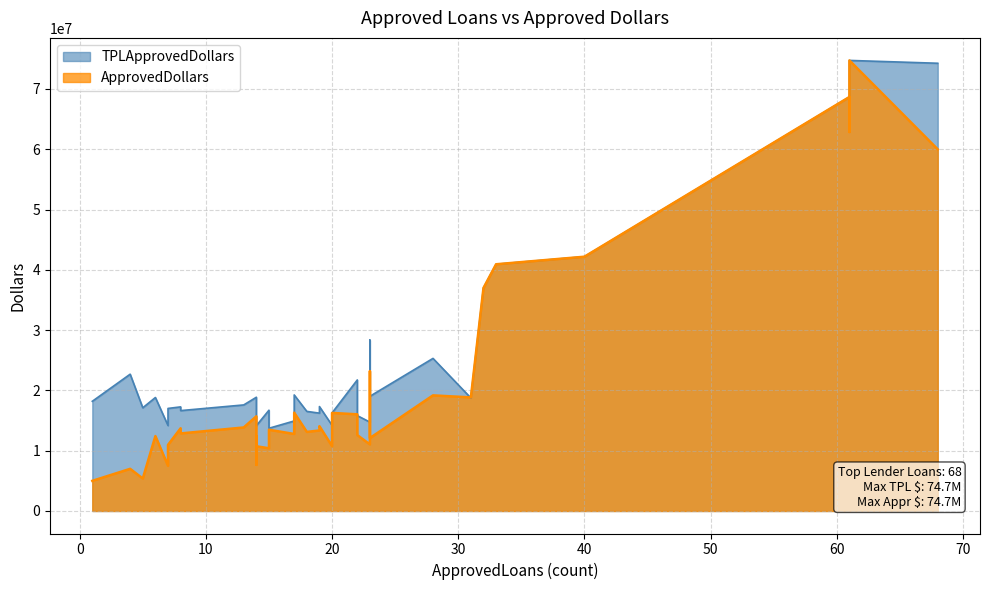

What are all the series names shown in the legend?

TPLApprovedDollars, ApprovedDollars